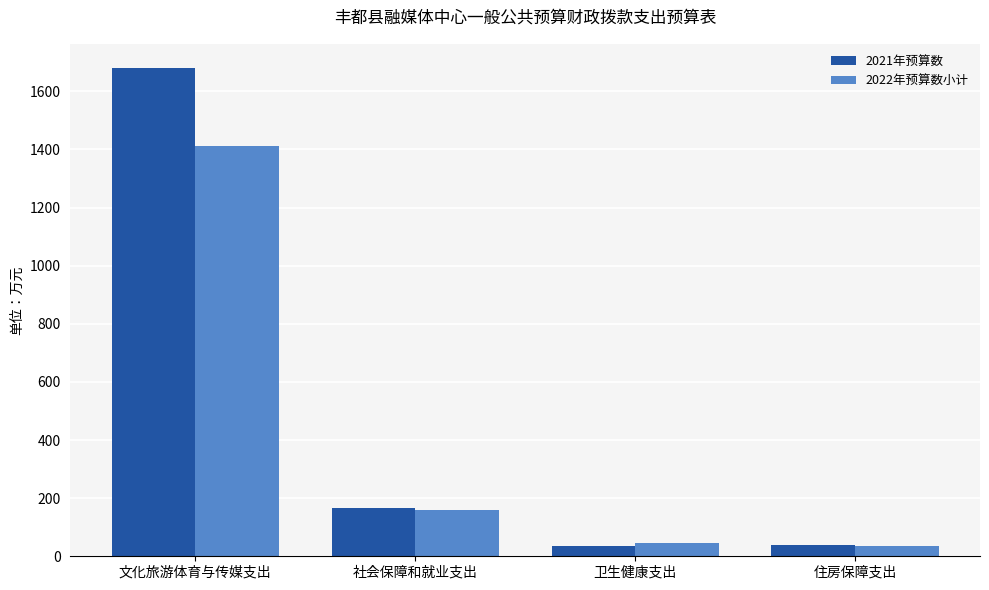

List the series in order of their peak value, highest first.

2021年预算数, 2022年预算数小计